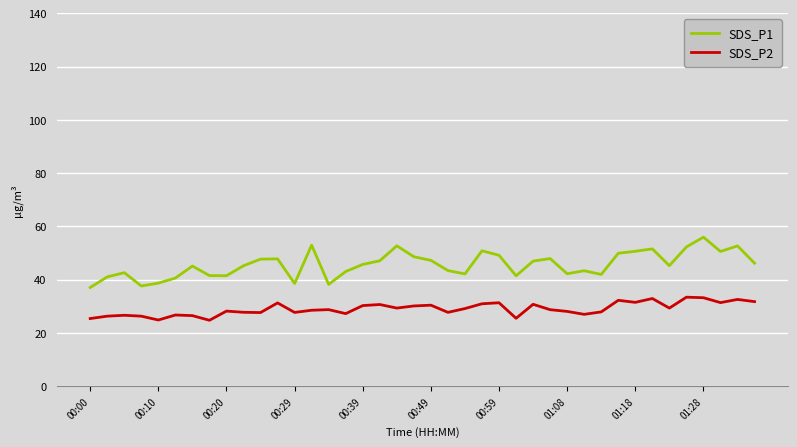

List the series in order of their peak value, highest first.

SDS_P1, SDS_P2